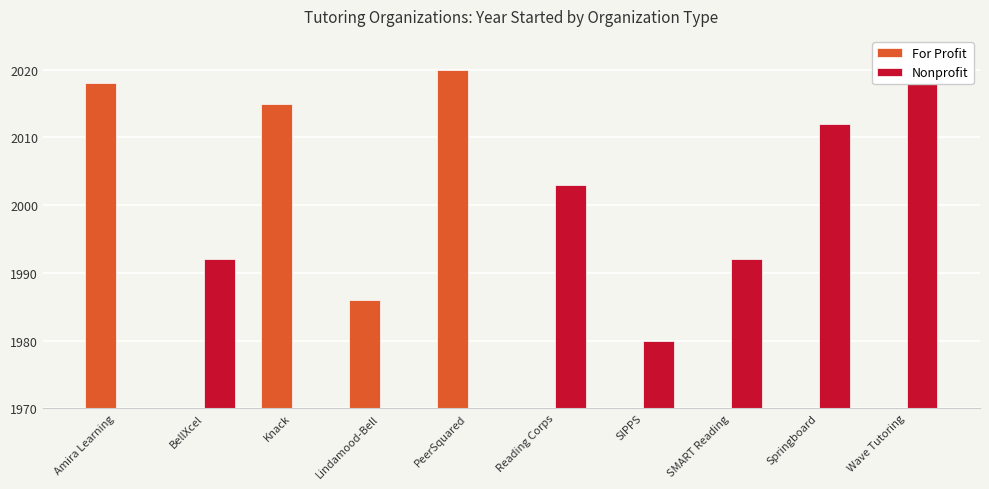

Which series changed the most between Knack and Wave Tutoring?

Nonprofit